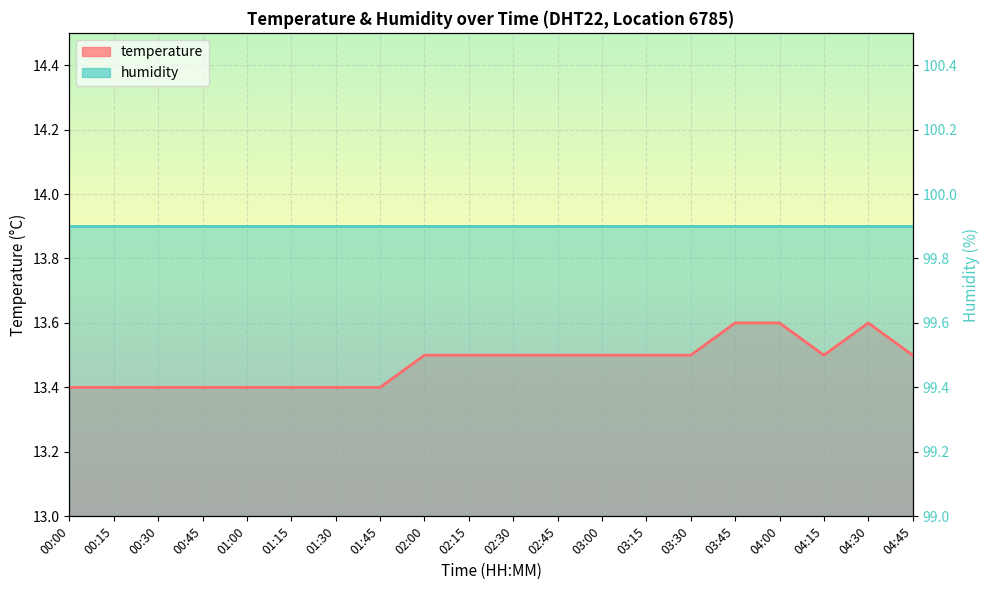

What is the label of the 12th point from the right?

02:00